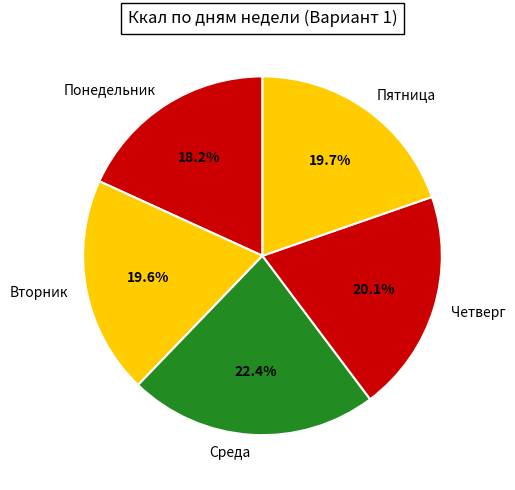

Which has a higher value, Четверг or Понедельник?

Четверг